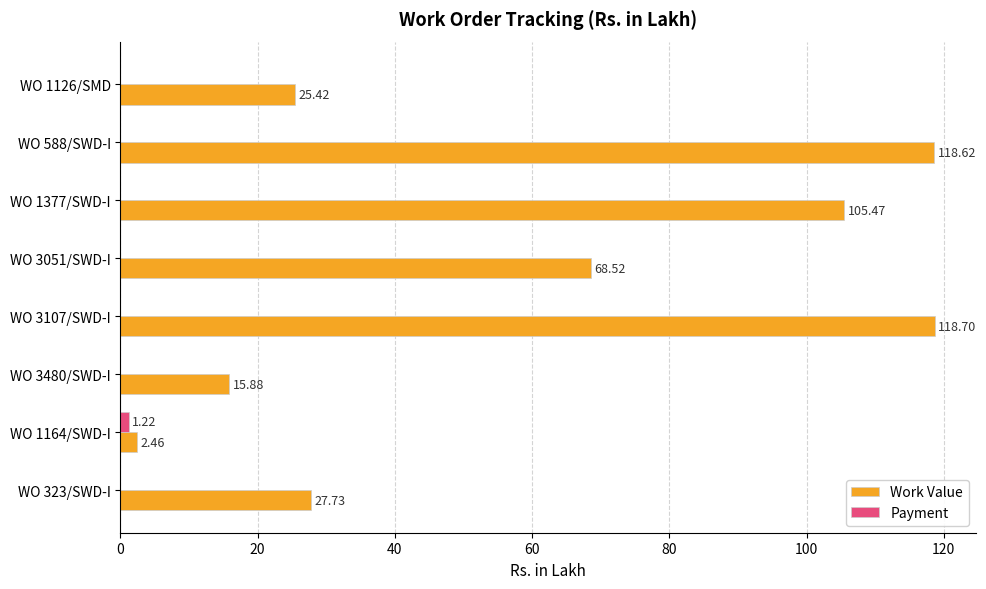

What is the sum of all Work Value values?

482.8